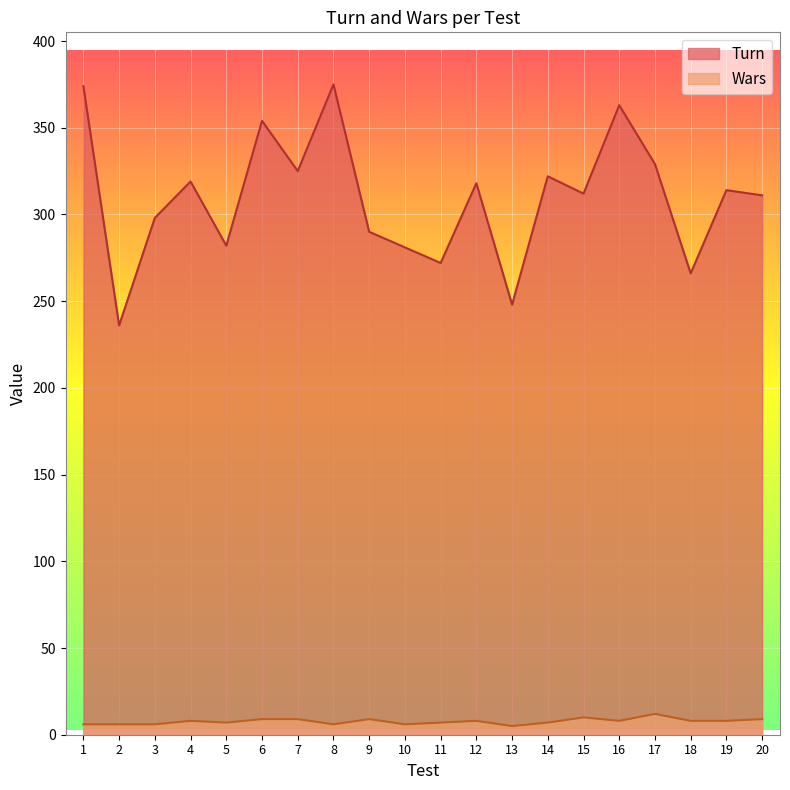

Is it true that Wars equals 3 at 18?

False